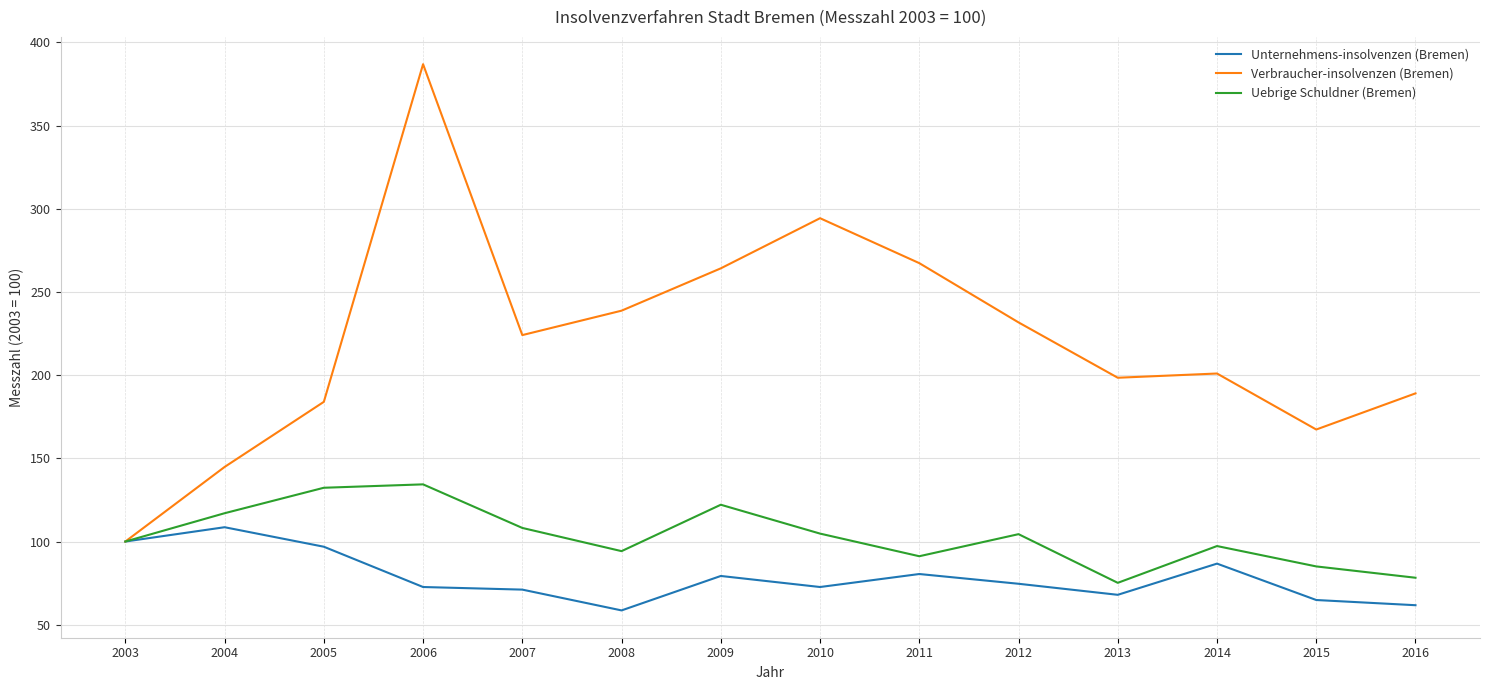

At which category does Unternehmens-insolvenzen (Bremen) reach its first local peak?

2004